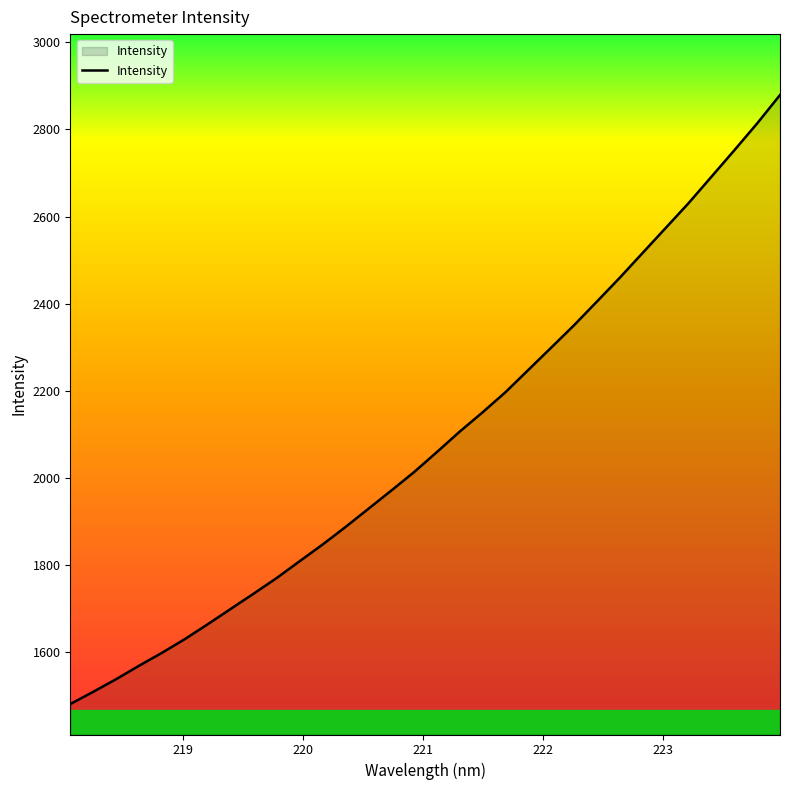

What is the difference between the maximum and minimum values?

1399.4